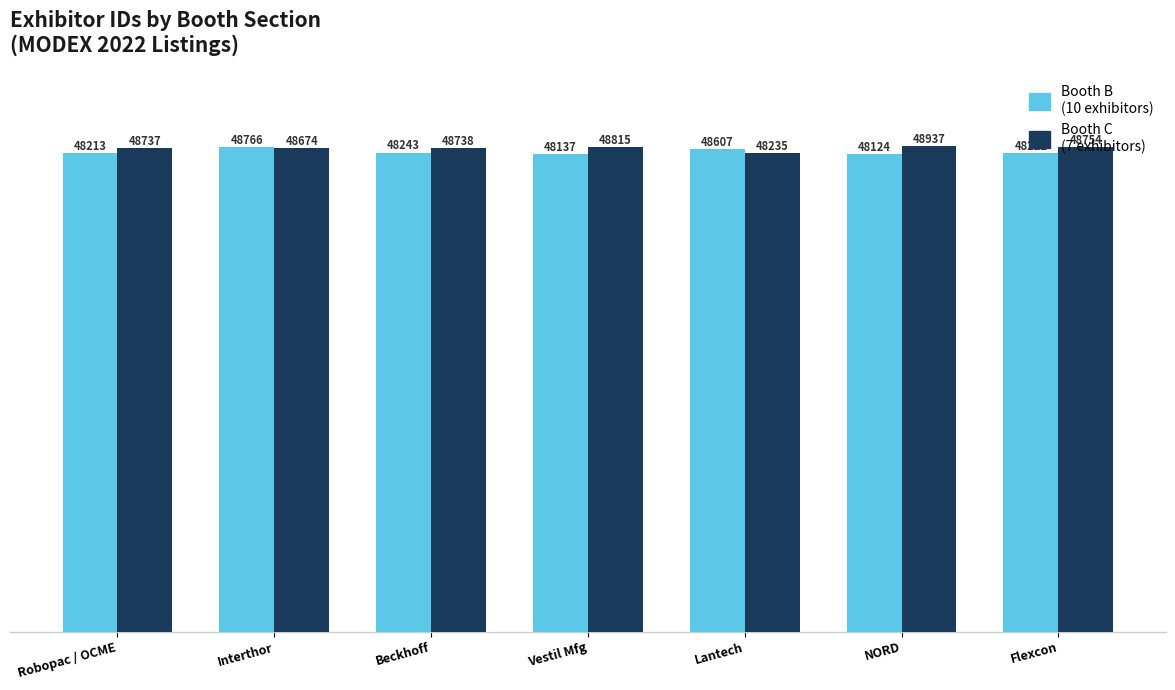

What is the spread (max minus min) of values at Interthor?

92